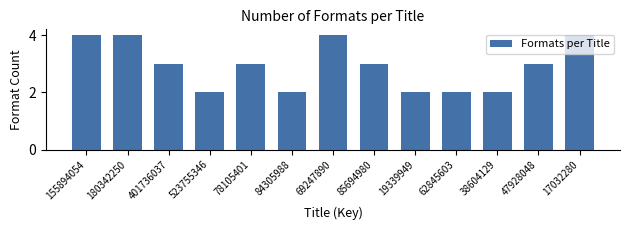

What is the average value?

3